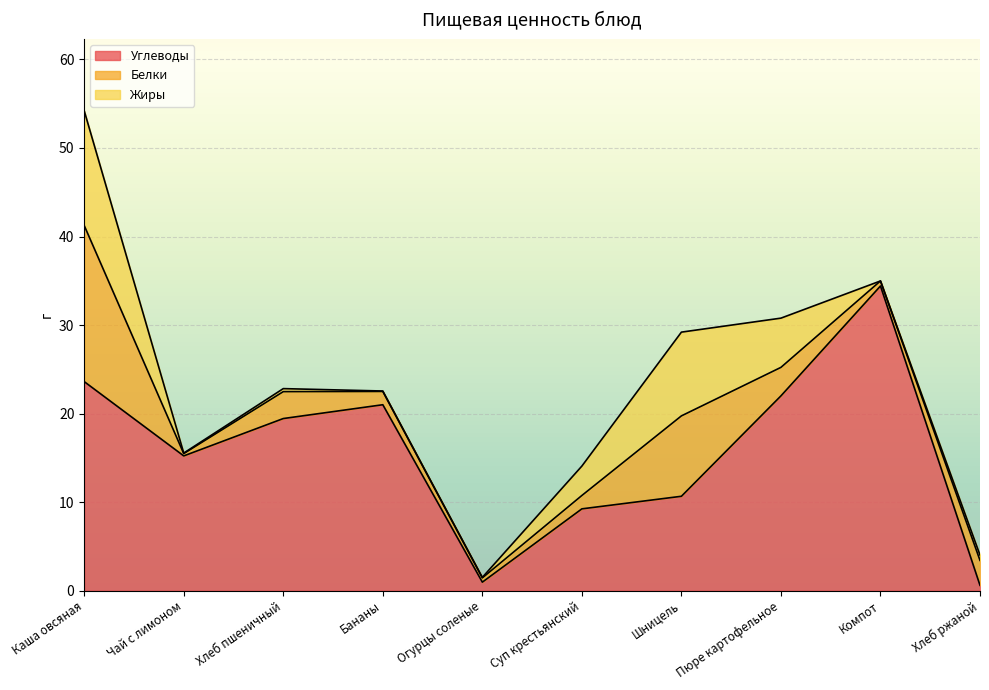

List the labels in order of Белки value, largest first.

Каша овсяная, Шницель, Пюре картофельное, Хлеб пшеничный, Хлеб ржаной, Суп крестьянский, Бананы, Компот, Огурцы соленые, Чай с лимоном